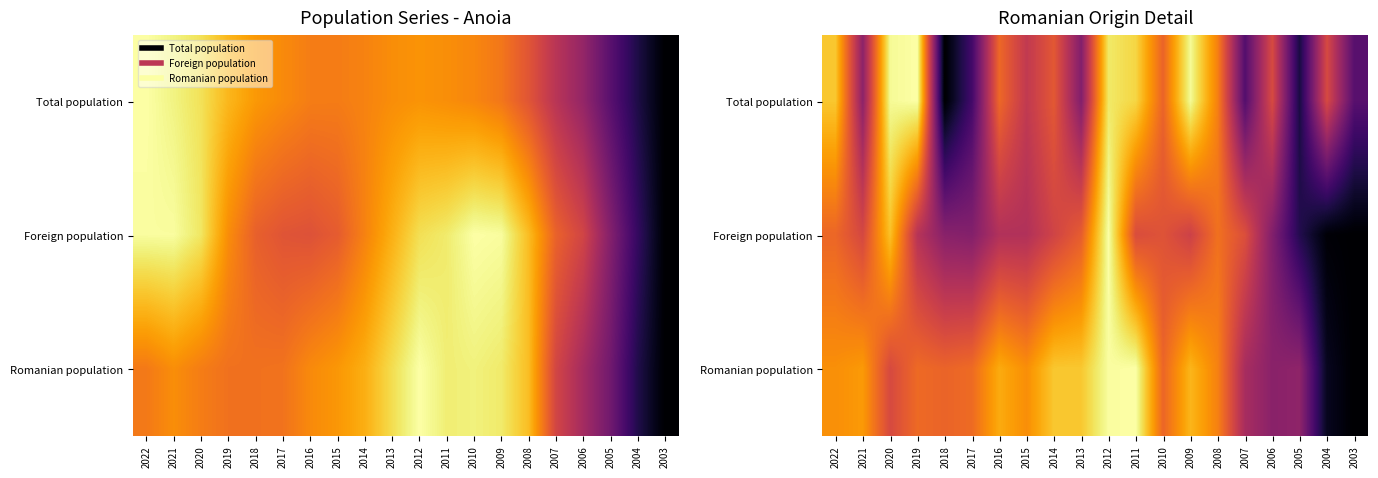

How many categories are shown in the chart?

20